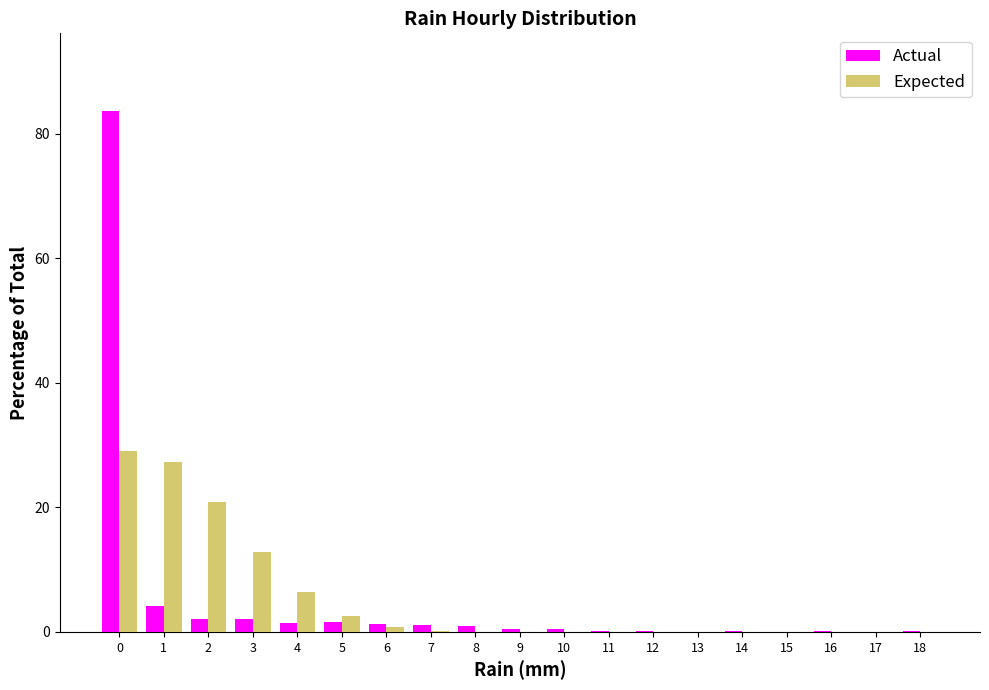

What is the maximum value for Expected?

29.1